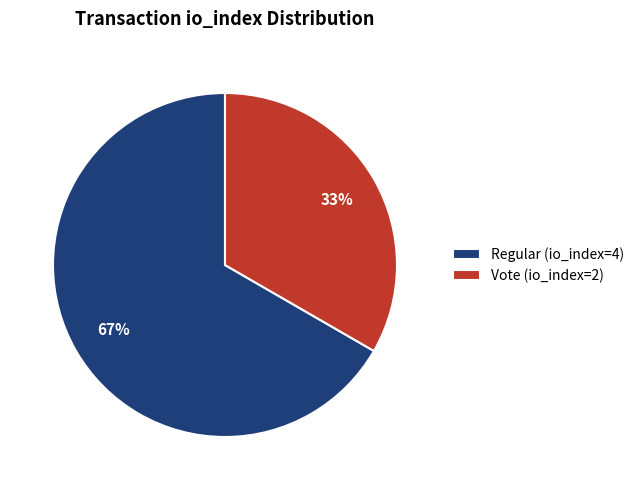

Does any single category account for the majority?

Yes